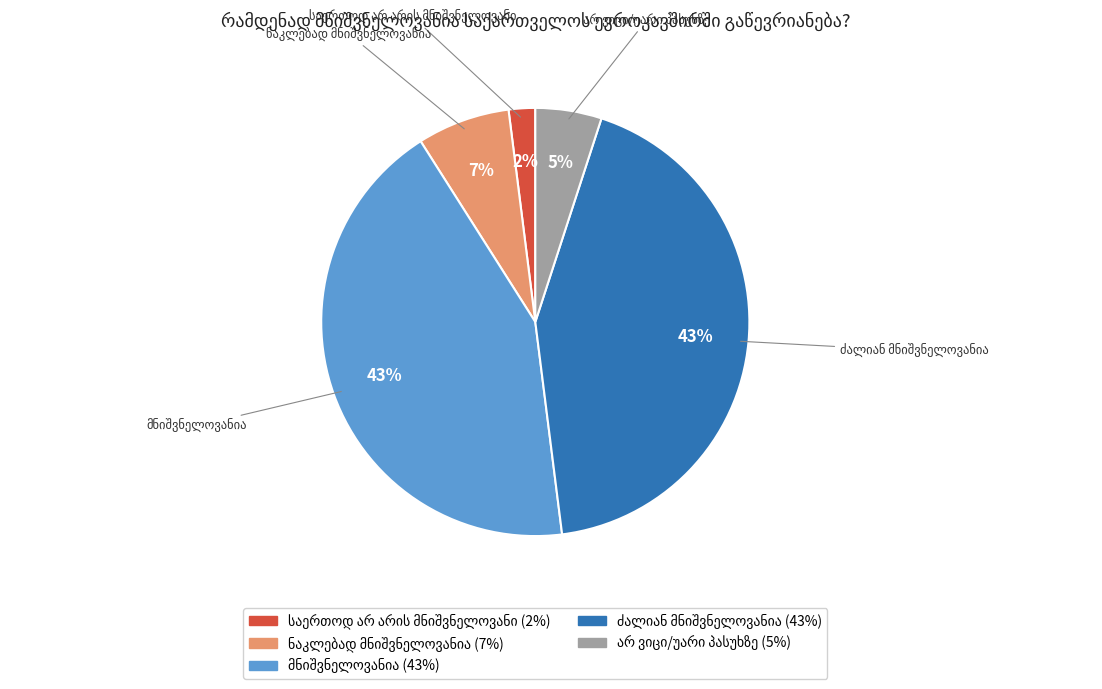

To the nearest percent, what is the difference between the largest and smallest slice percentages?

41%